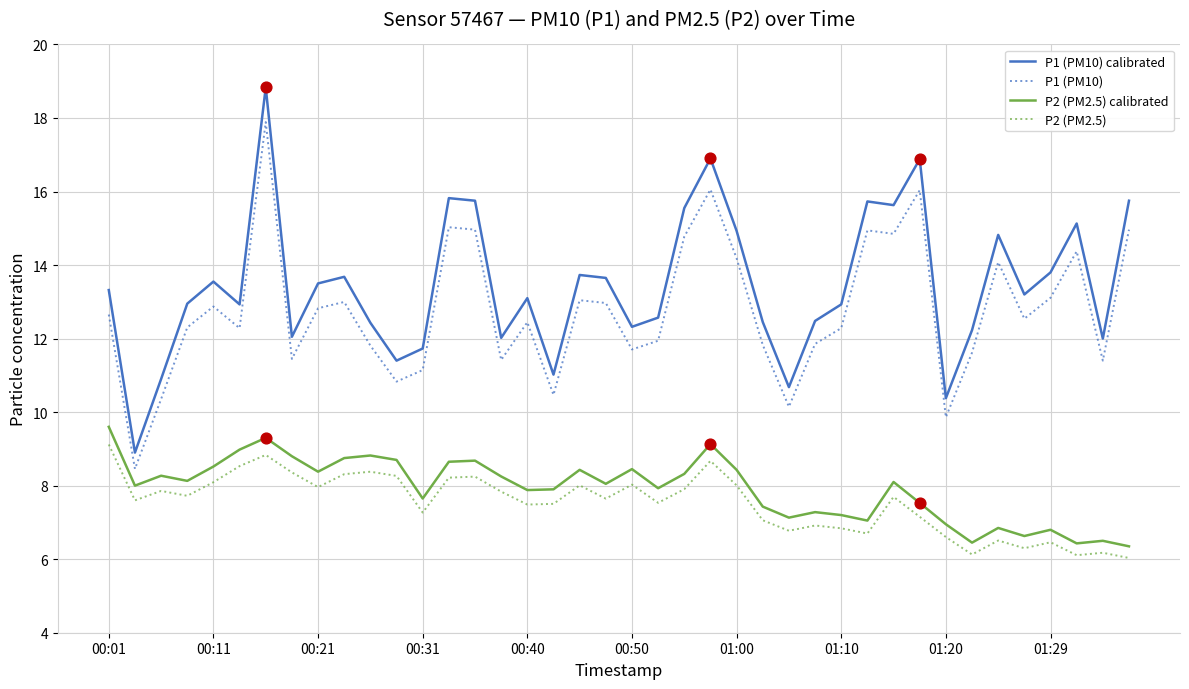

Which series has the largest total across all categories?

P1 (PM10) calibrated